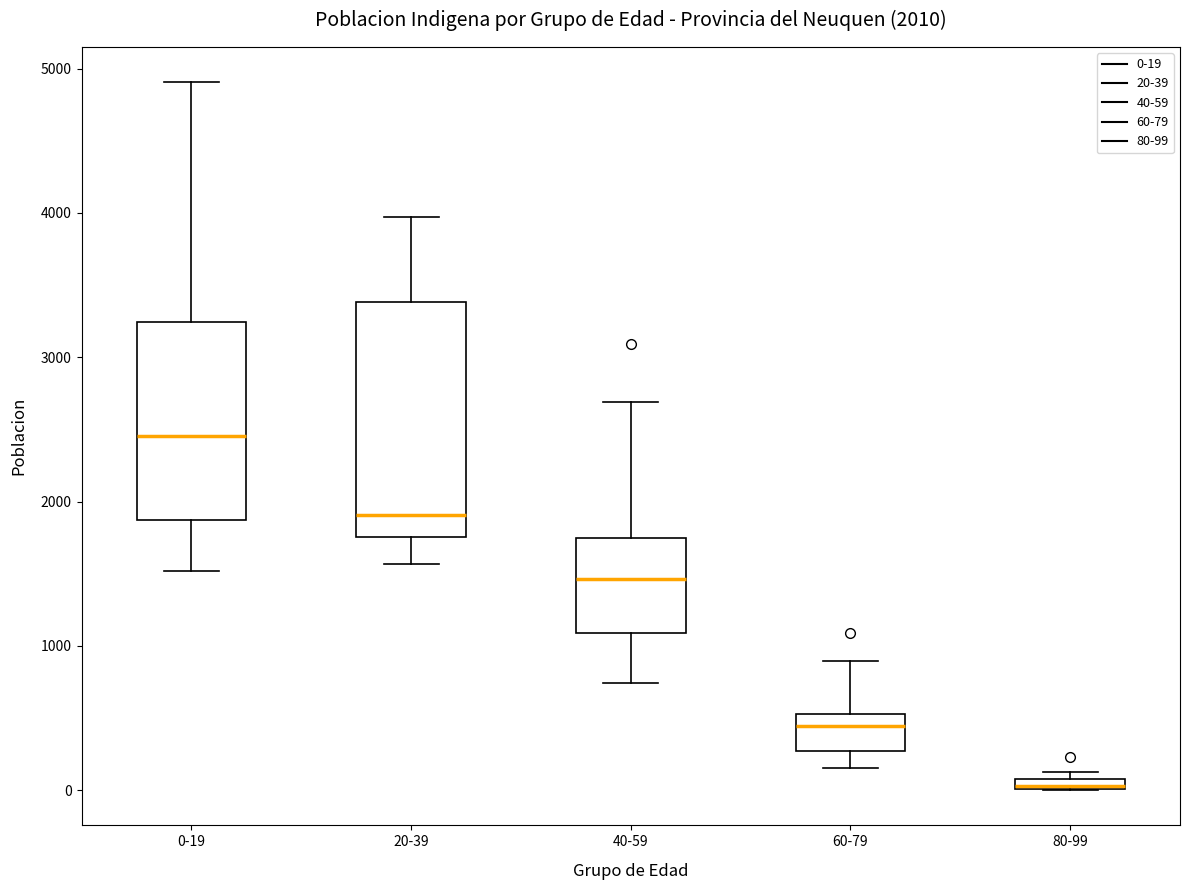

Which box is the tallest, from its lower edge to its upper edge?

20-39